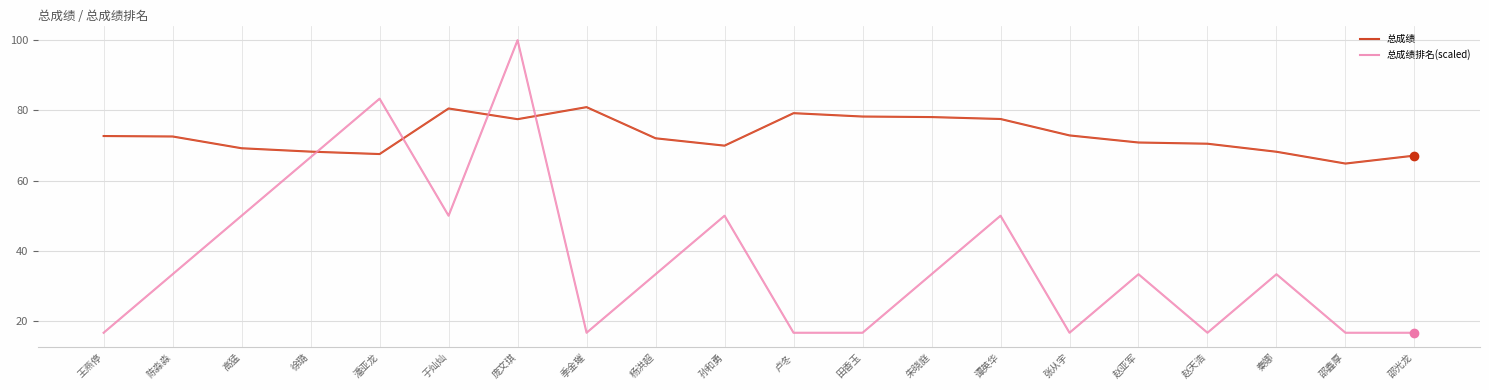

What is the label of the 3rd point from the left?

高猛